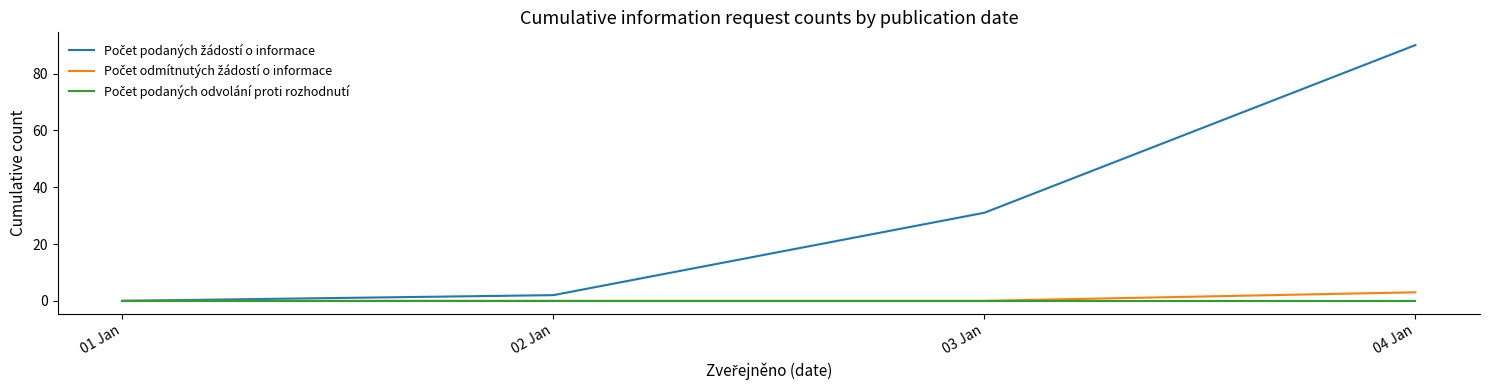

What is the maximum value shown in the chart?

90